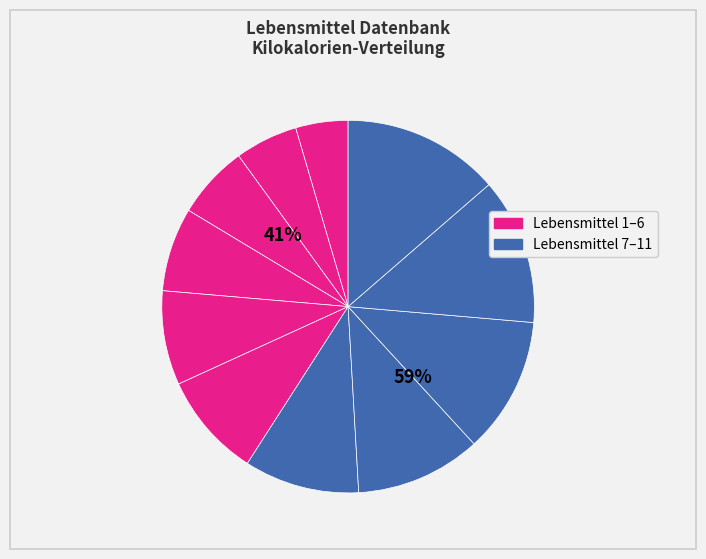

To the nearest percent, what is the combined percentage of Lebensmittel 5 and Lebensmittel 9?

20%